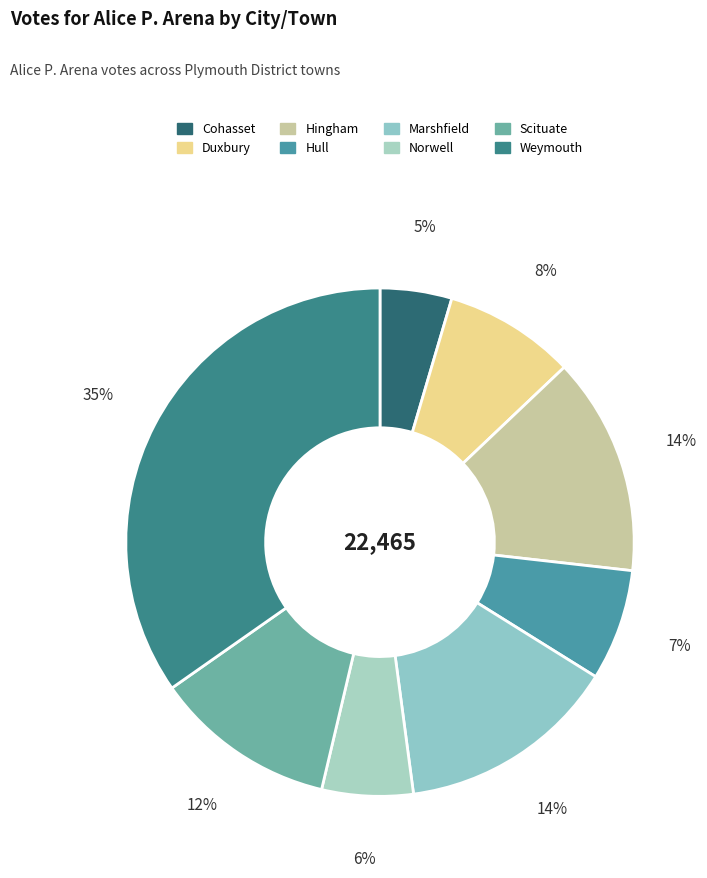

Which slice is the largest?

Weymouth